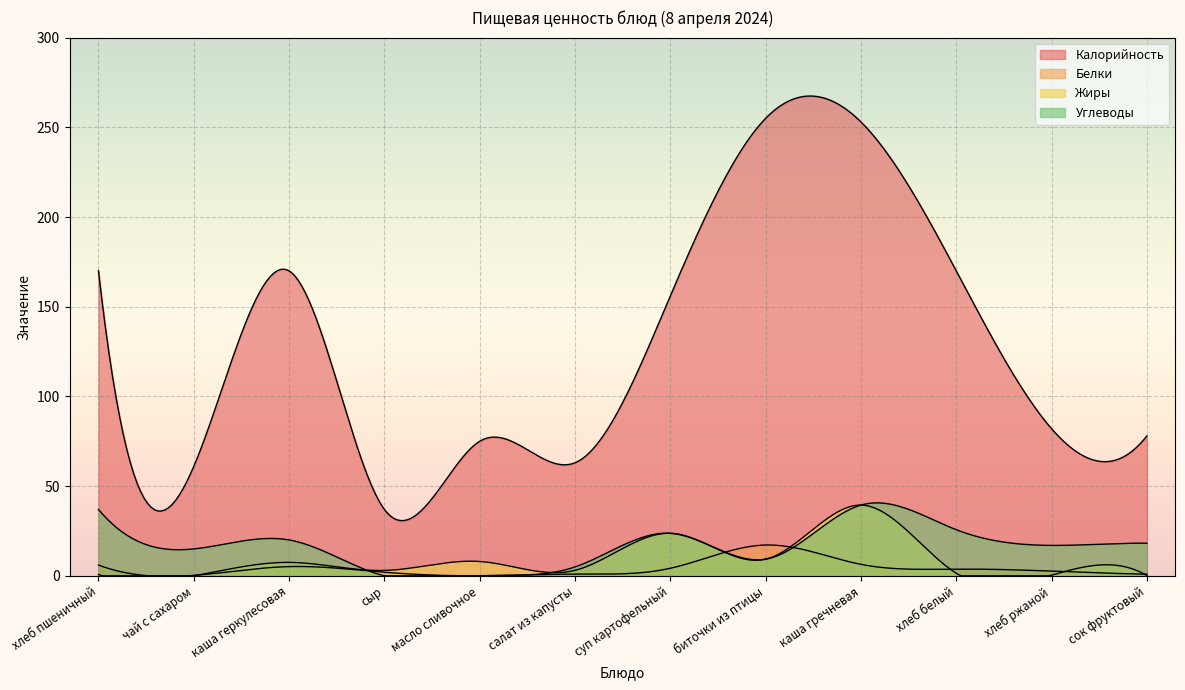

List the labels in order of Углеводы value, smallest first.

сыр, масло сливочное, салат из капусты, биточки из птицы, чай с сахаром, хлеб ржаной, сок фруктовый, каша геркулесовая, суп картофельный, хлеб белый, хлеб пшеничный, каша гречневая